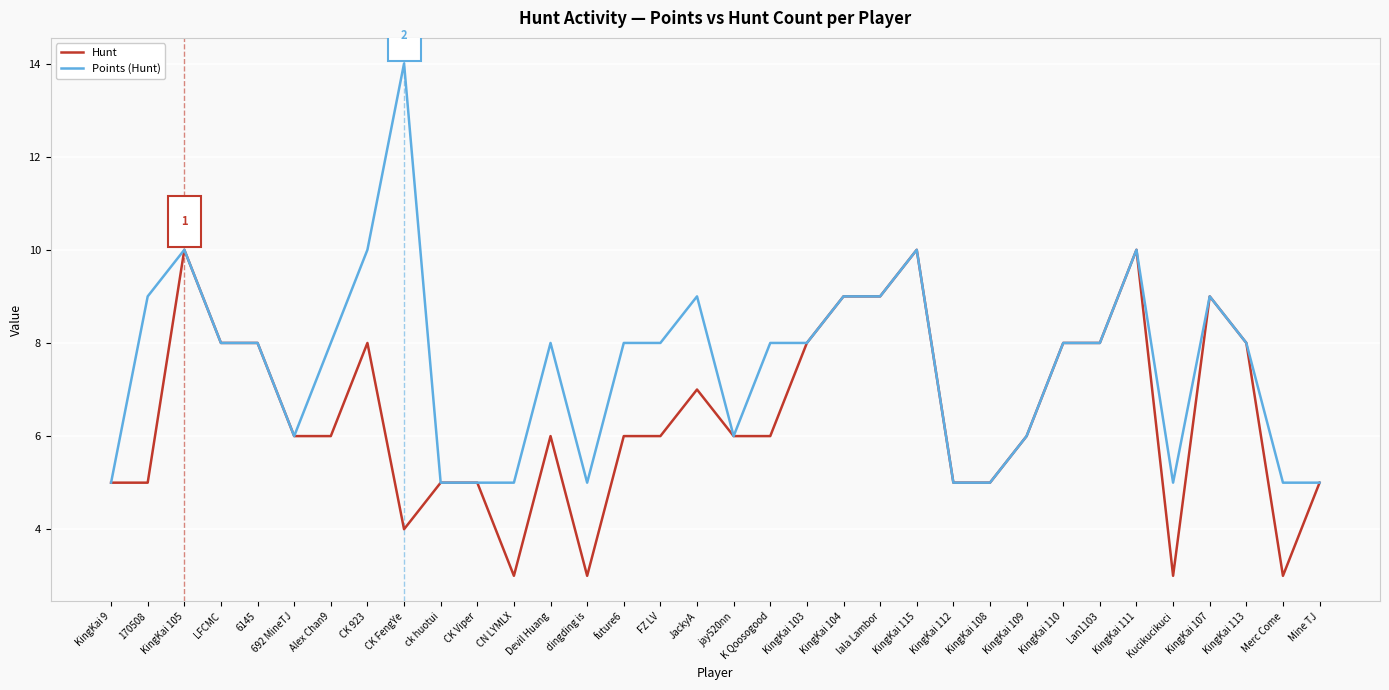

Count the number of categories in the chart.

34